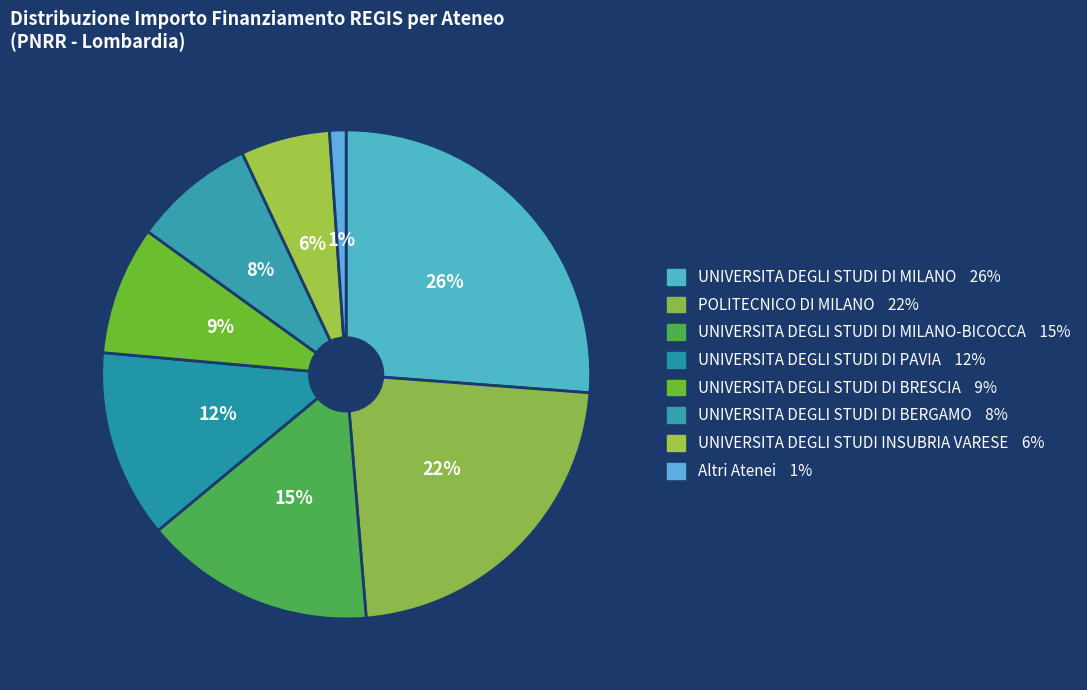

Is there any slice that represents more than half of the pie?

No